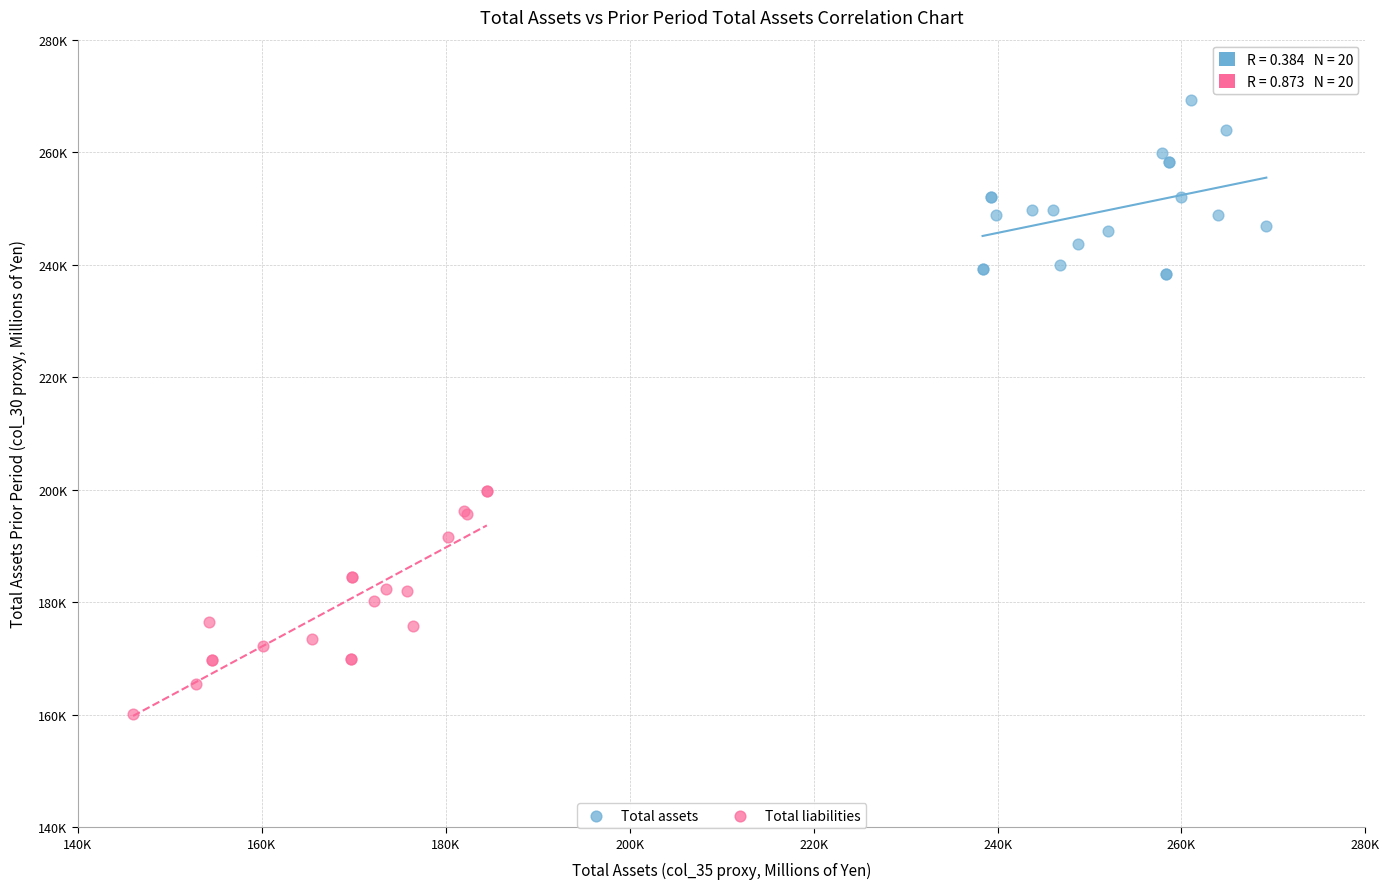

What are all the series names shown in the legend?

Total assets, Total liabilities